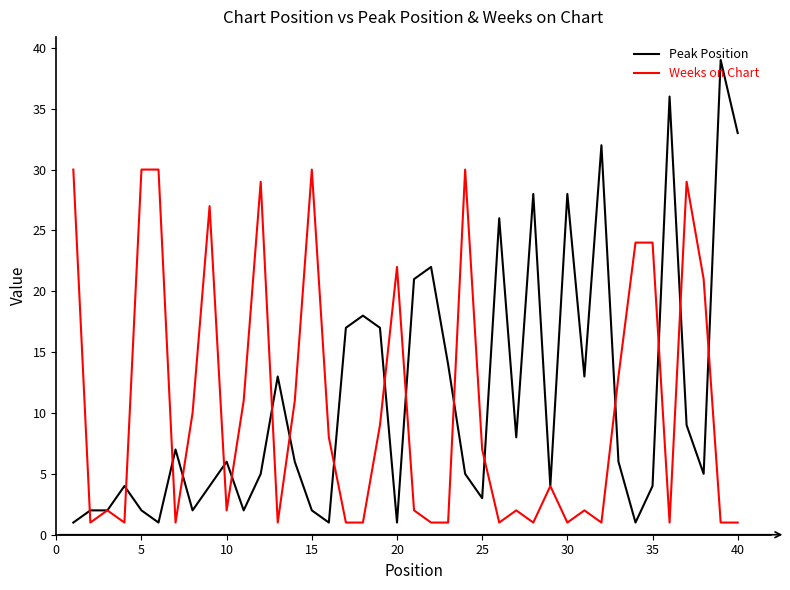

Rank the series by their maximum value, from lowest to highest.

Weeks on Chart, Peak Position